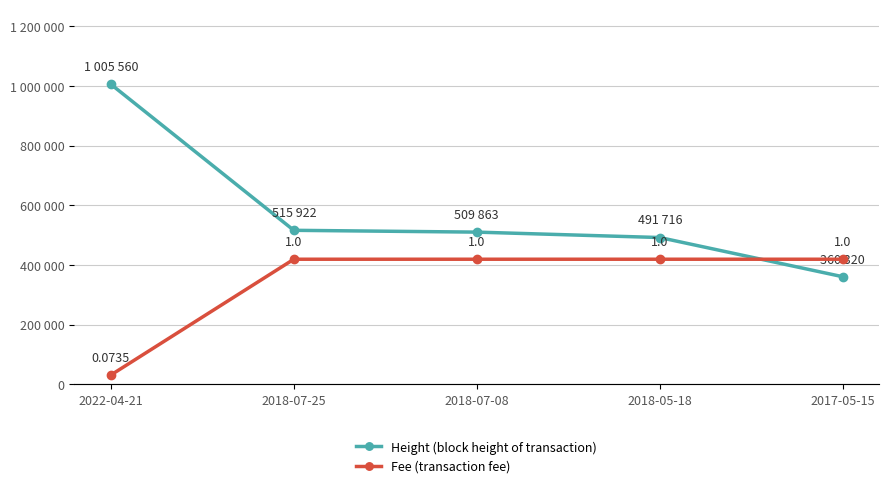

What is the total value across all series at 2018-07-25?

515923.0